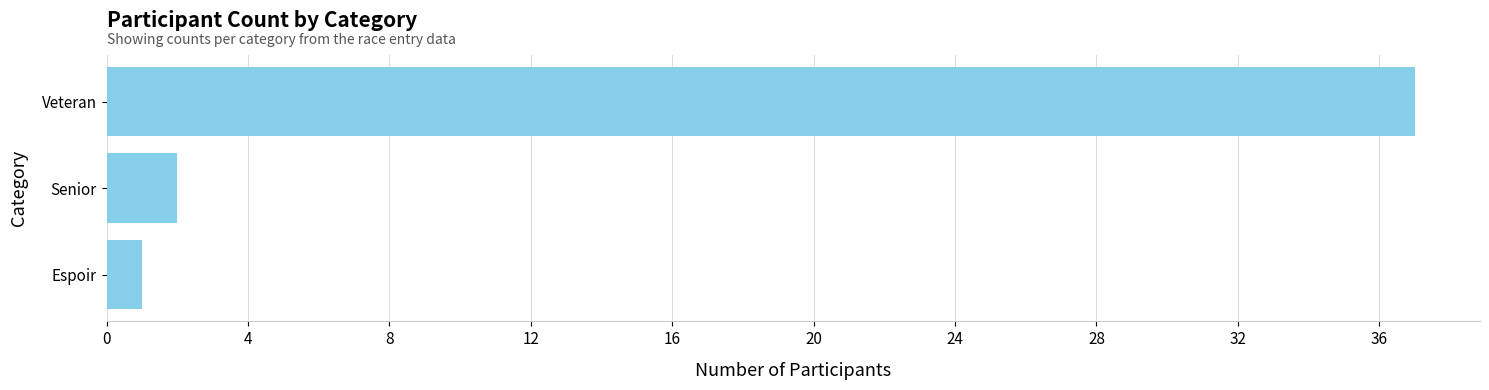

List the labels in order of value, smallest first.

Espoir, Senior, Veteran